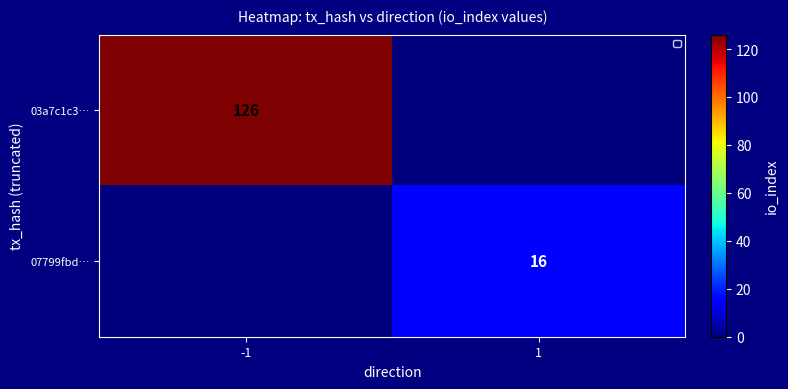

True or false: 07799fbd… has a value of 6 at 1.

False